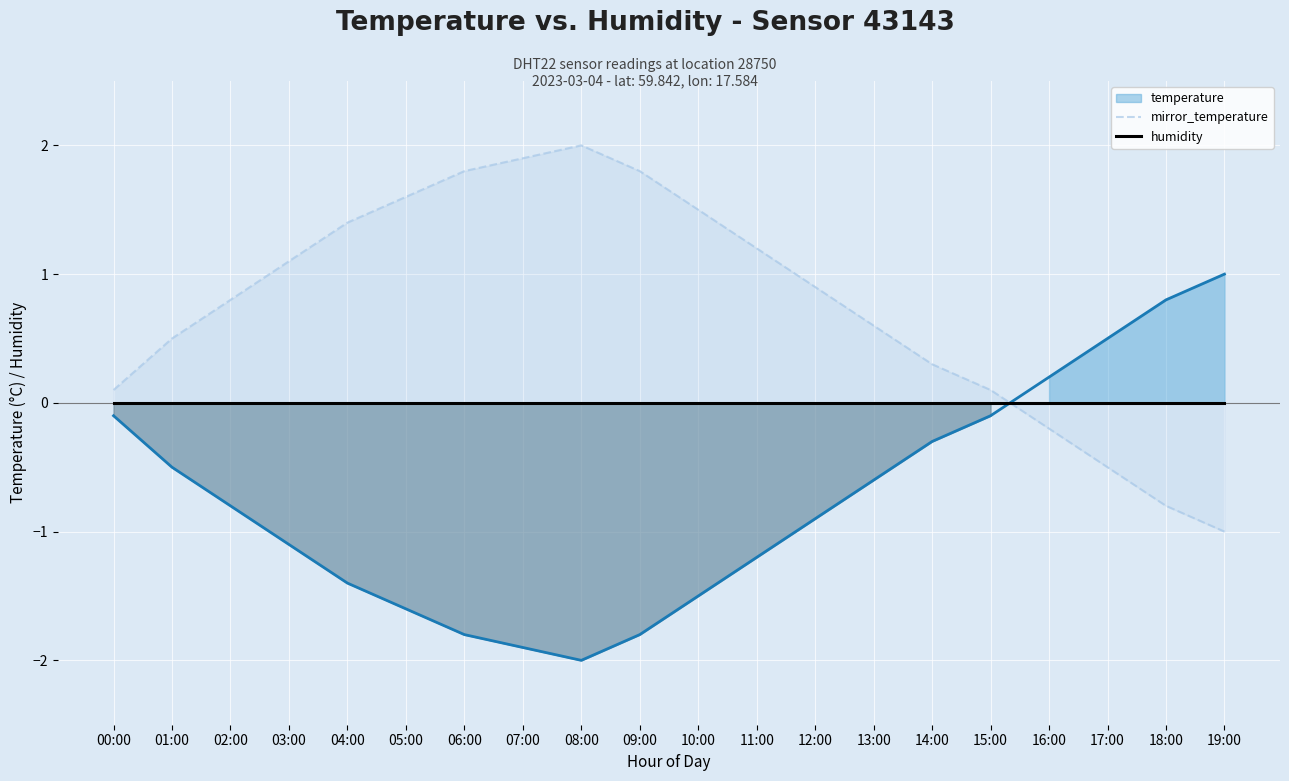

After their last crossing, which series has the higher values: temperature or humidity?

temperature